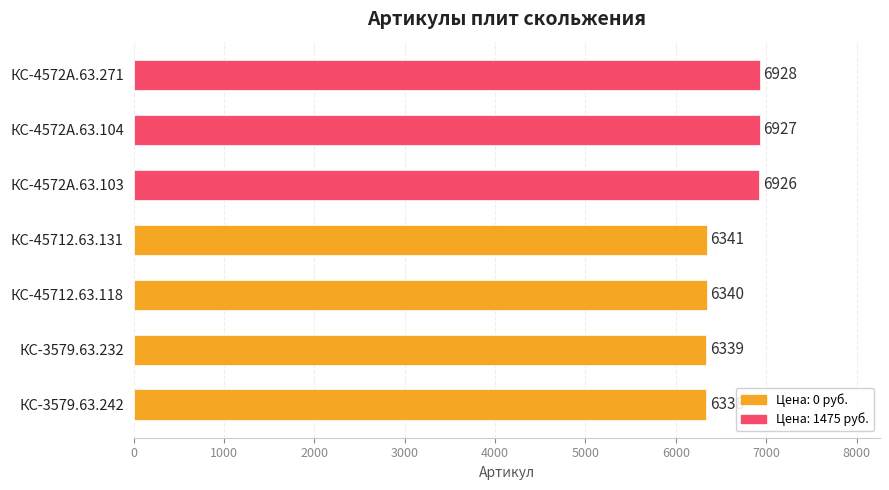

What is the difference between the second highest and second lowest values?

588